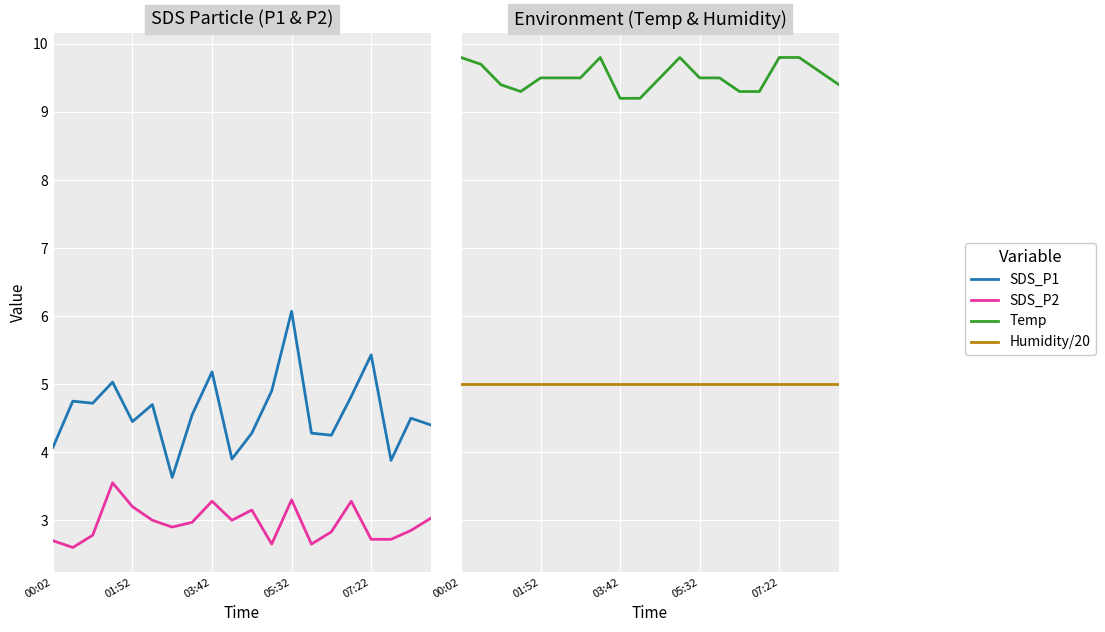

What is the total value across all series at 18?

21.9